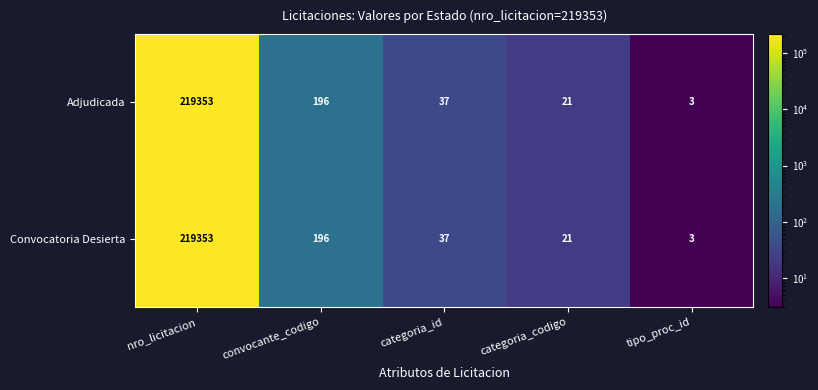

How many series are shown in this chart?

2